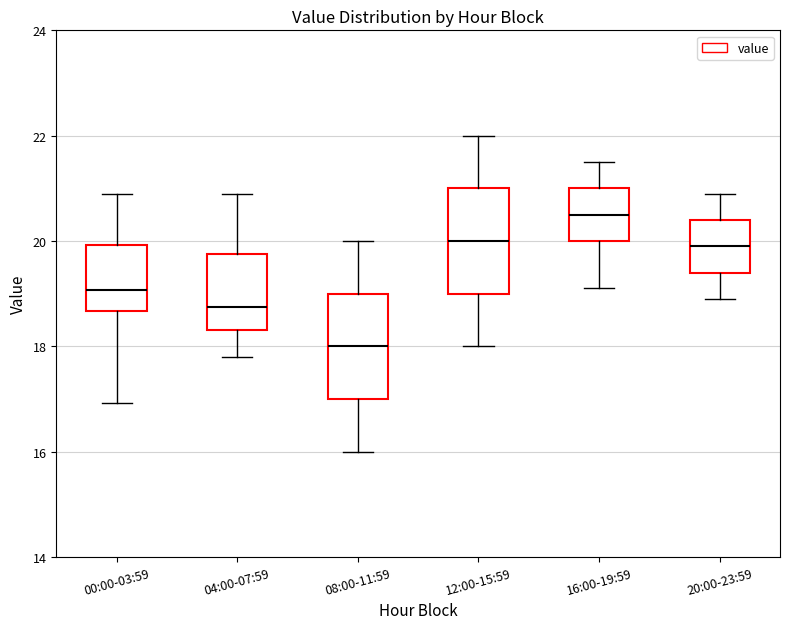

Which box's median line is the lowest?

08:00-11:59